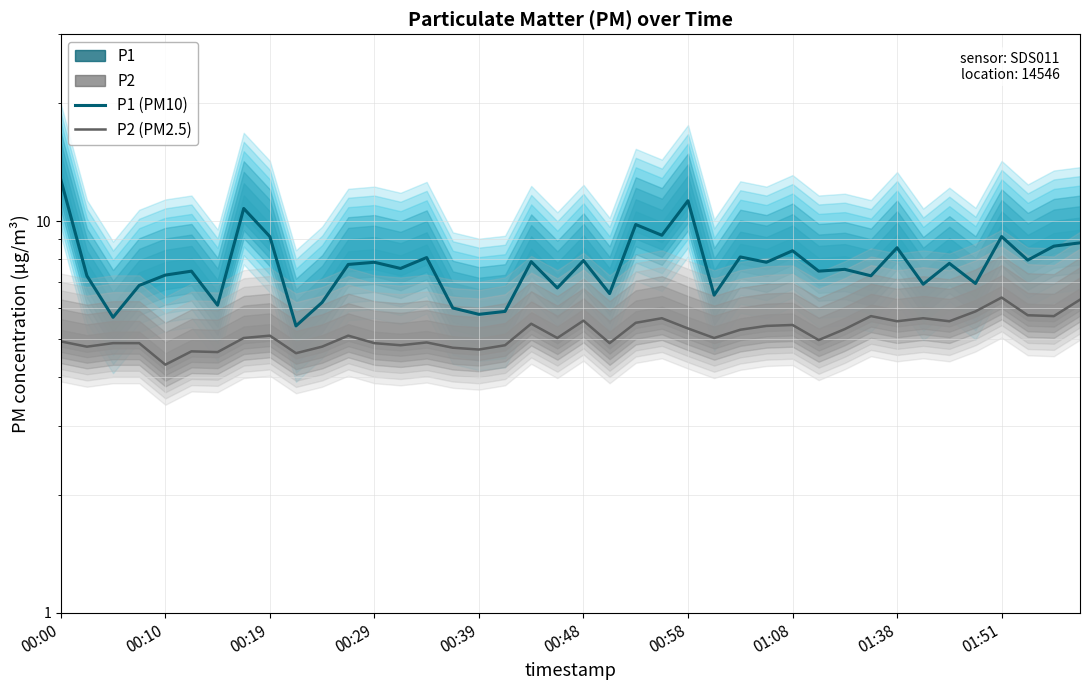

What is the value of the P1 (PM10) point at the 25th from the left?

11.3